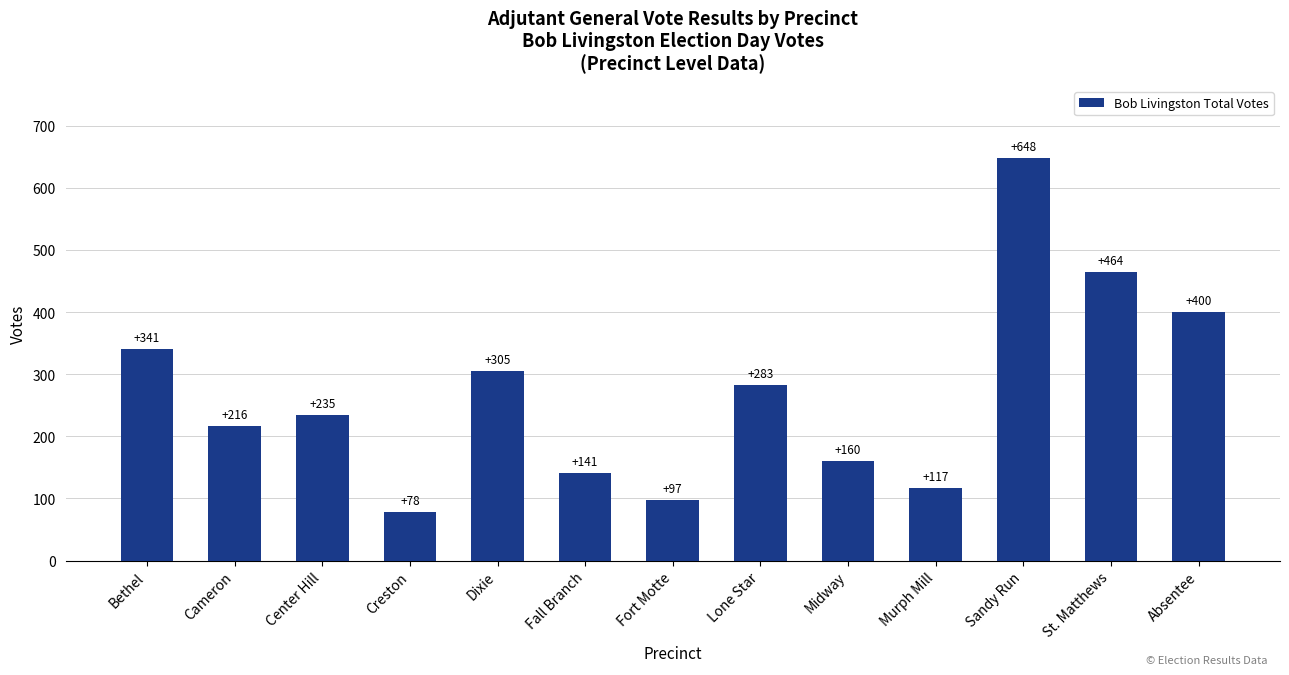

What is the label of the 6th bar from the right?

Lone Star